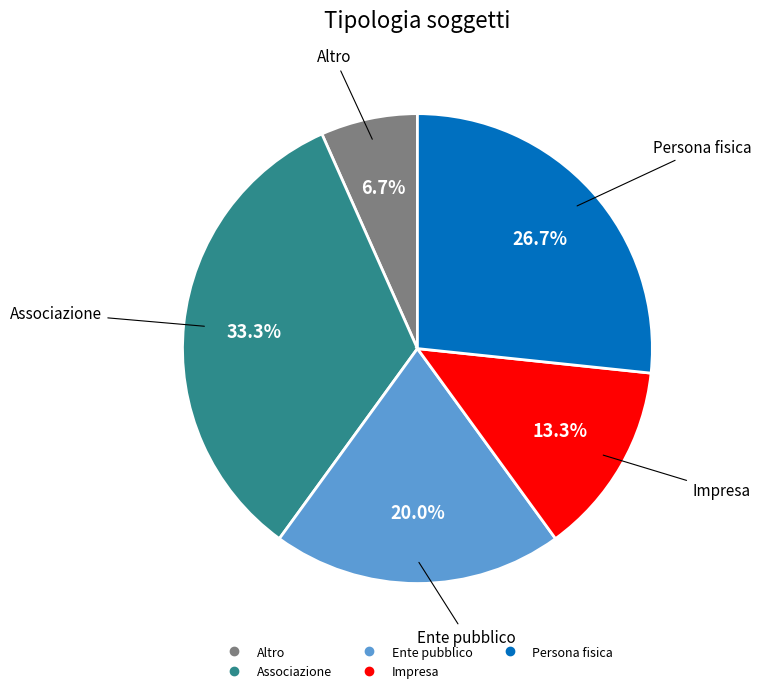

The Altro slice represents 7% of the pie. True or false?

True